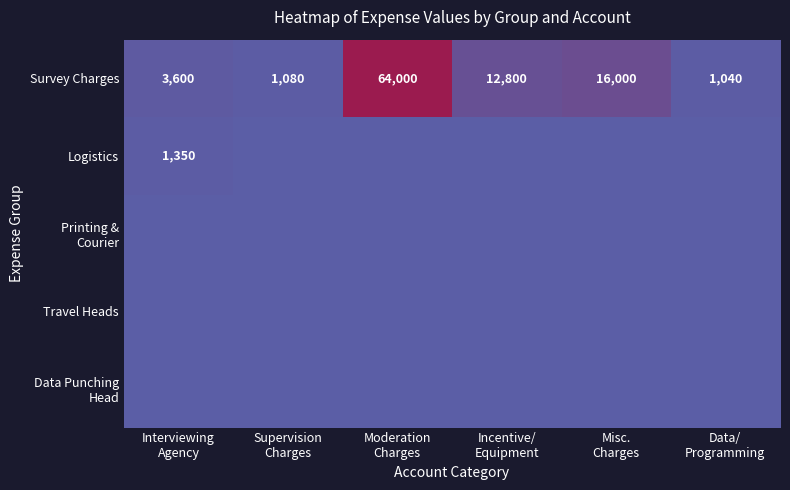

What is the total value across all series at Misc.
Charges?

16000